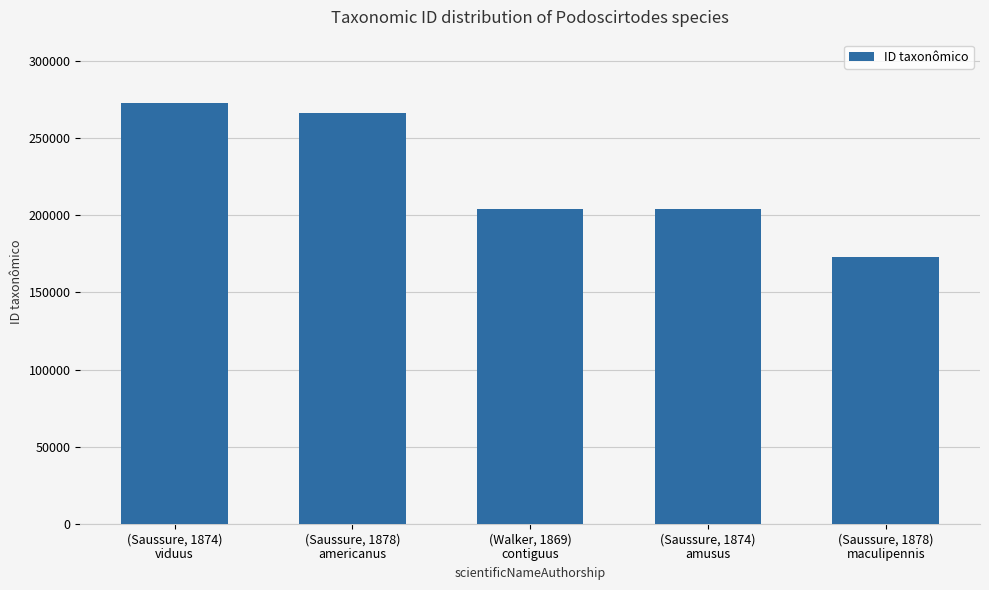

What is the difference between the values at (Saussure, 1874)
viduus and (Walker, 1869)
contiguus?

69084